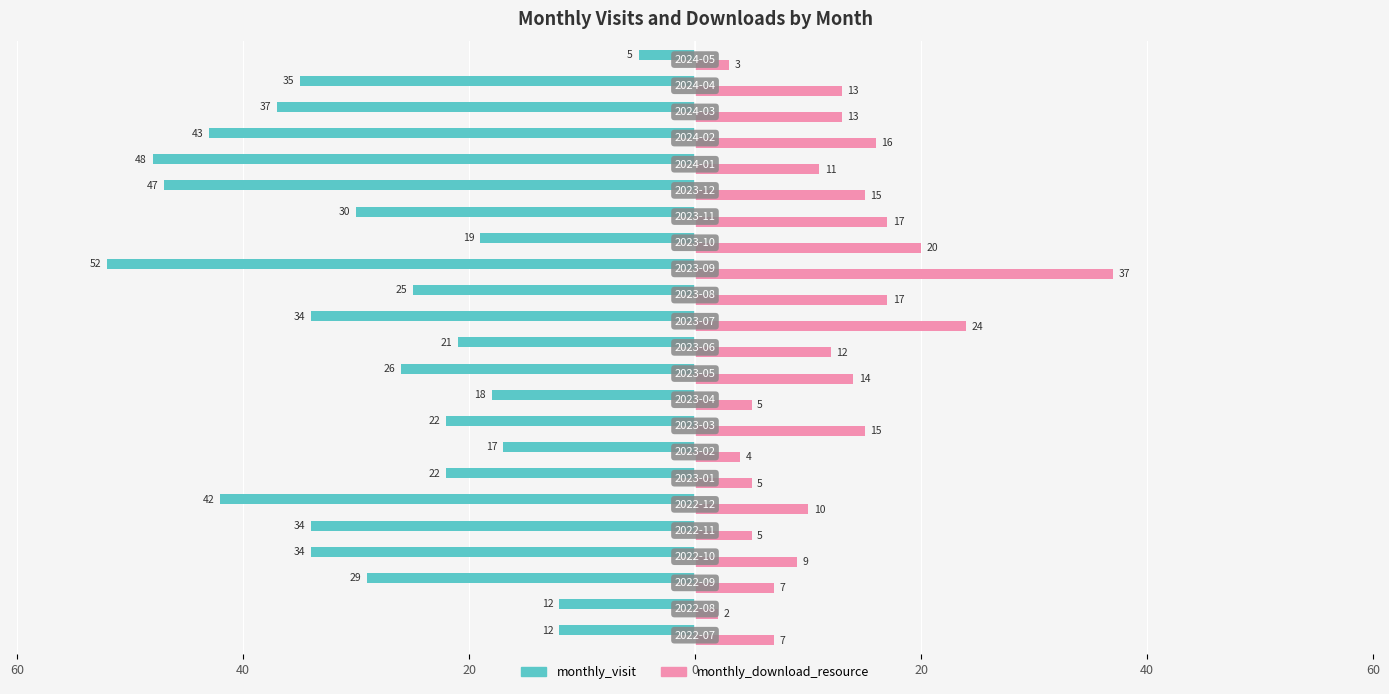

What is the sum of all monthly_download_resource values?

281